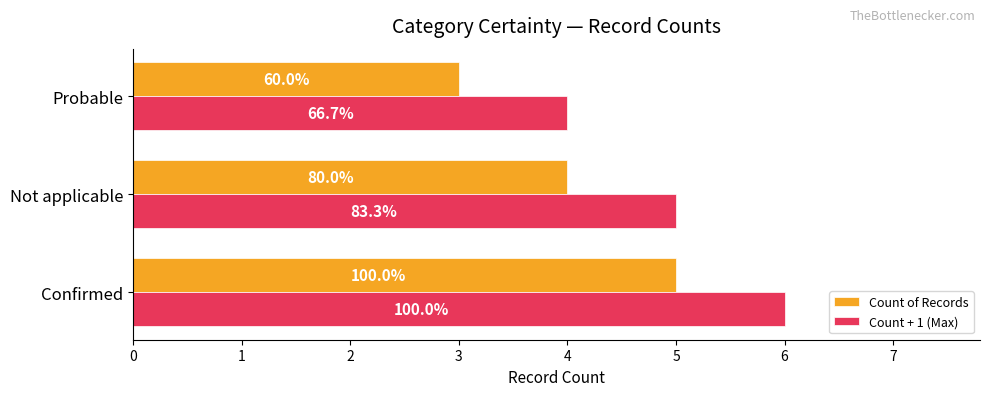

What are all the series names shown in the legend?

Count of Records, Count + 1 (Max)